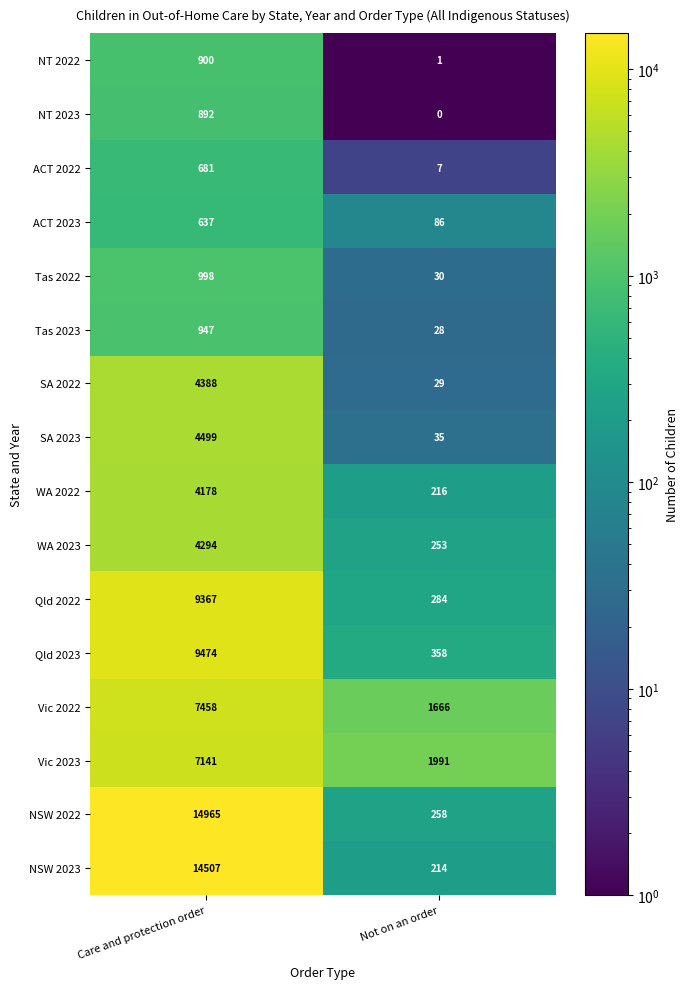

What is the spread (max minus min) of values at Not on an order?

1991